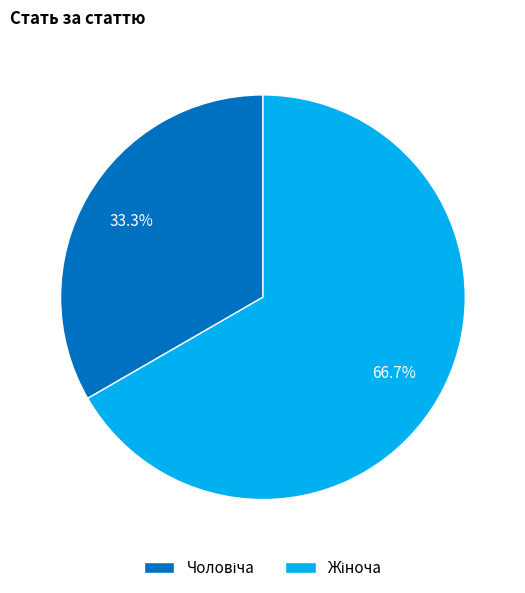

Is there a majority slice in this chart?

Yes